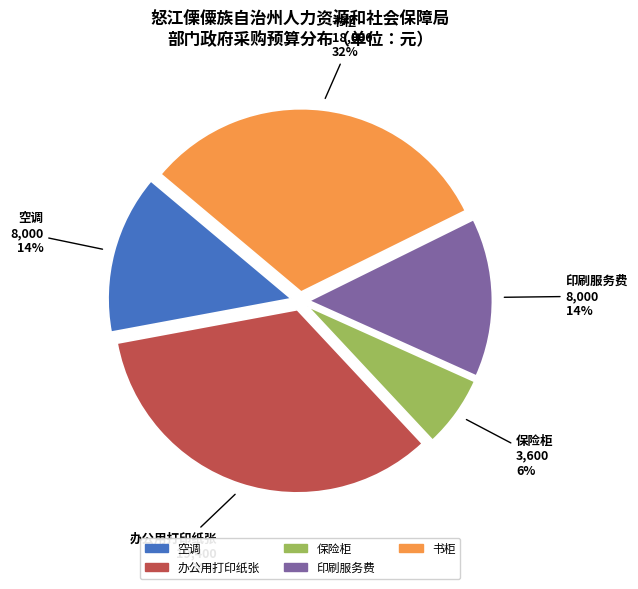

Count the number of slices in the pie.

5